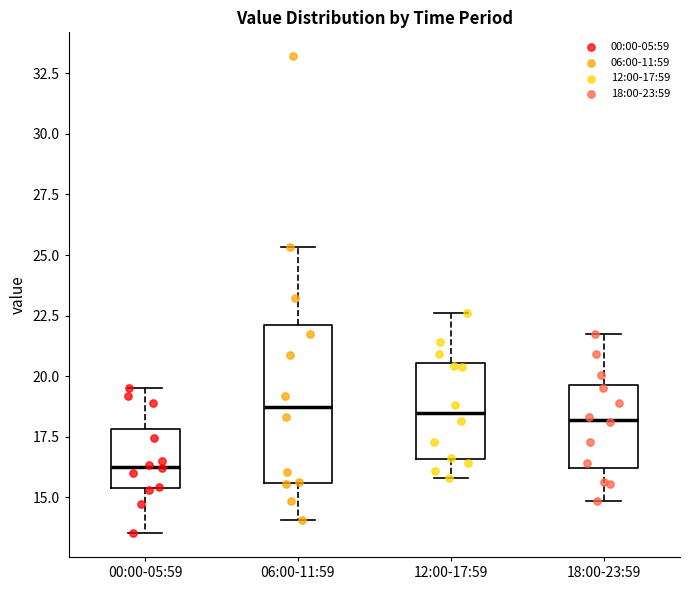

Which box is the tallest, from its lower edge to its upper edge?

06:00-11:59